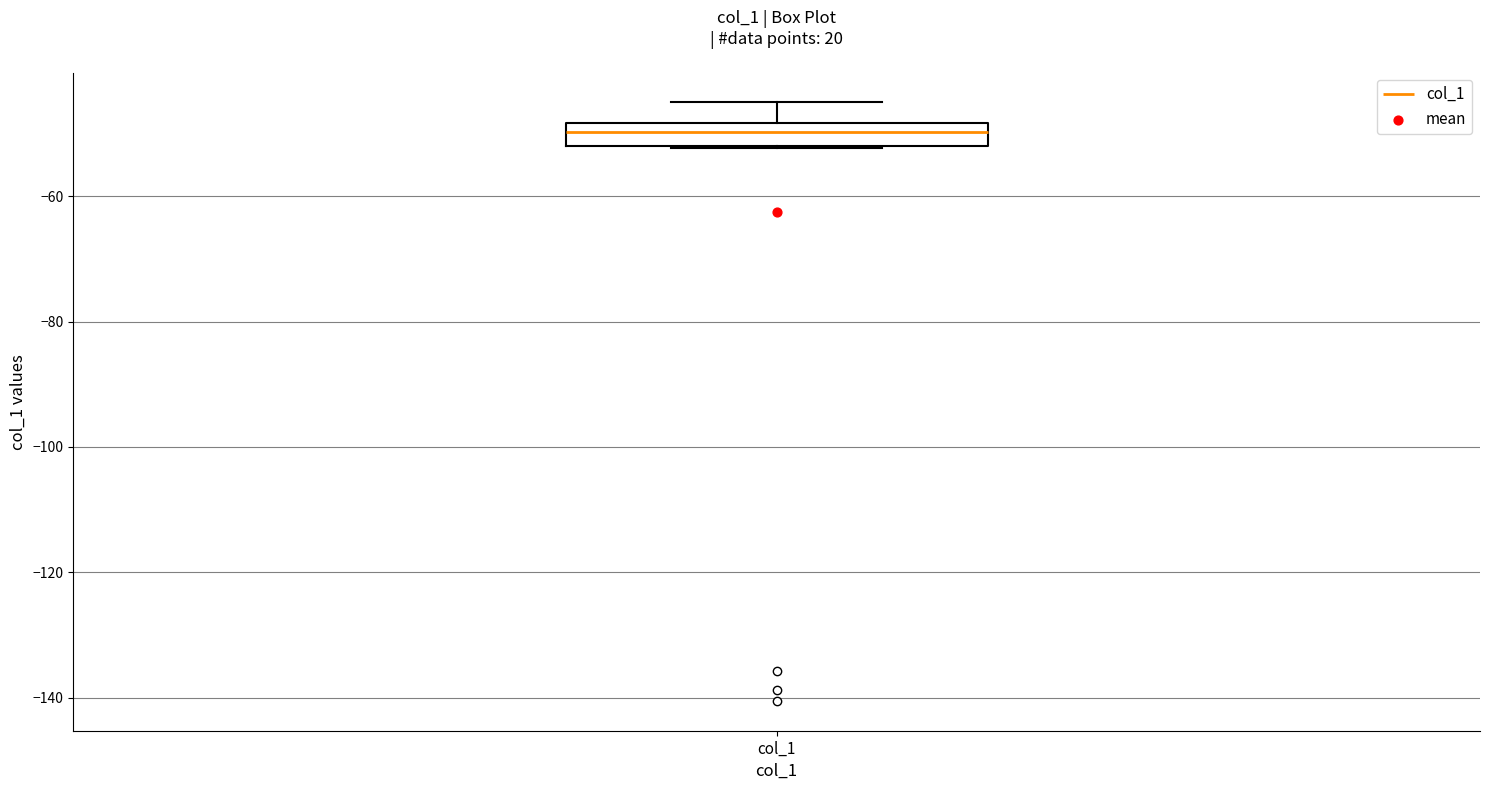

Transcribe this box plot: give where the median line is, the range the box spans, and where the two whiskers end, as read against the y-axis. The values are not printed on the chart, so give them approximately, as read against the axis.

median -50, box -52 to -48, whiskers -52 to -46